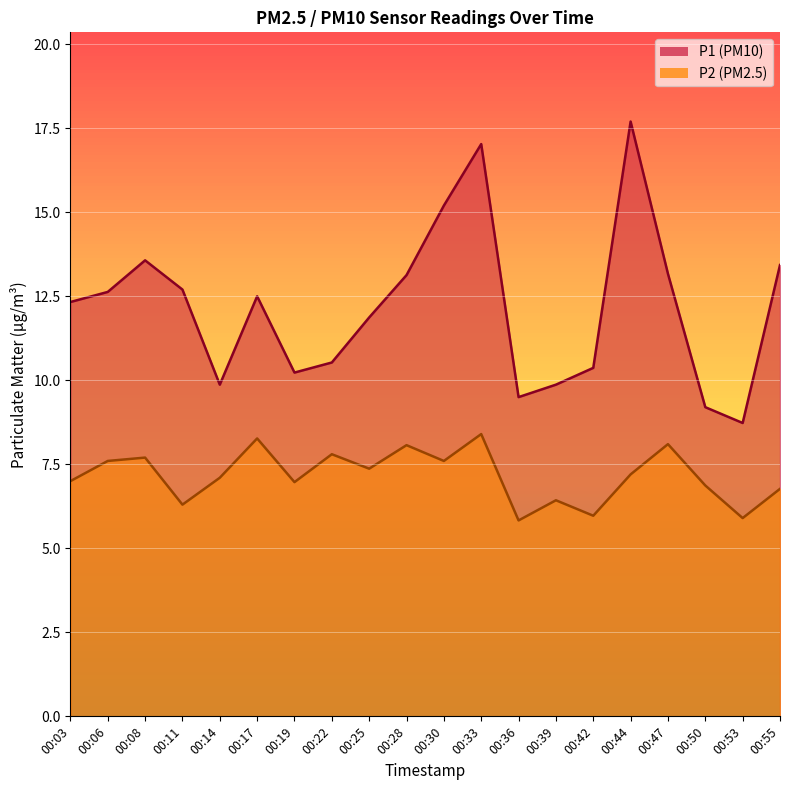

List the labels in order of P1 value, largest first.

00:44, 00:33, 00:30, 00:08, 00:55, 00:47, 00:28, 00:11, 00:06, 00:17, 00:03, 00:25, 00:22, 00:42, 00:19, 00:14, 00:39, 00:36, 00:50, 00:53